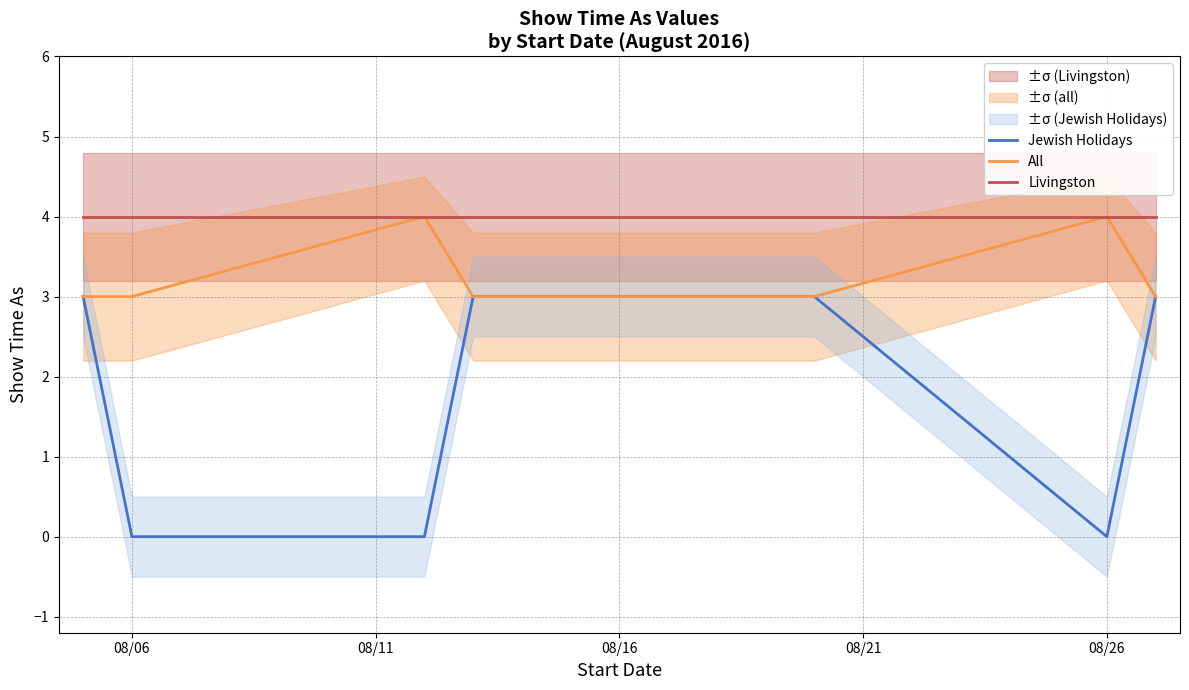

What is the sum of all All values?

29